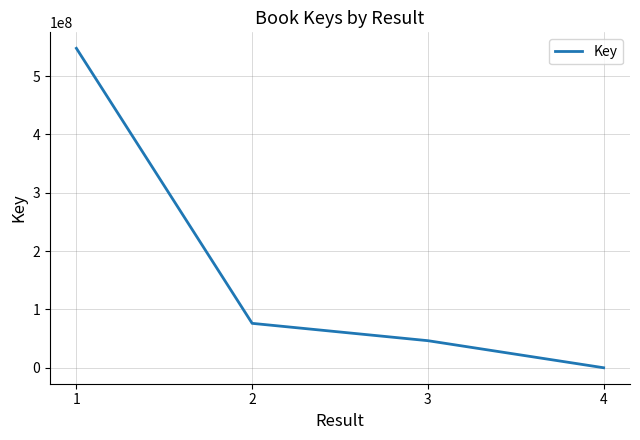

How many values are below 76141541?

2